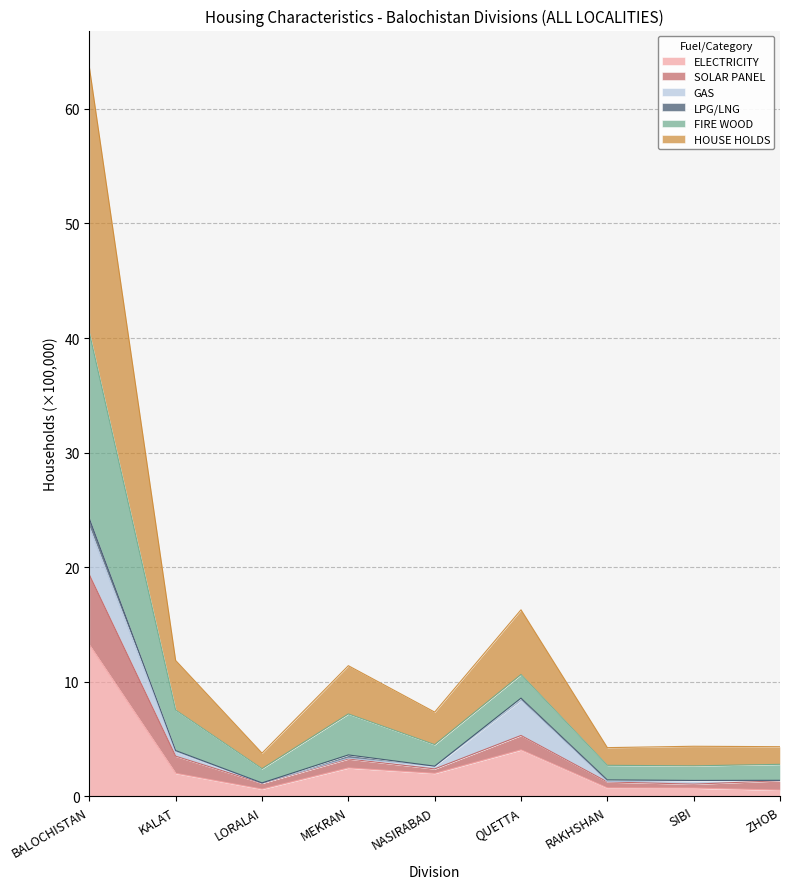

At which label does SOLAR PANEL reach its peak?

BALOCHISTAN